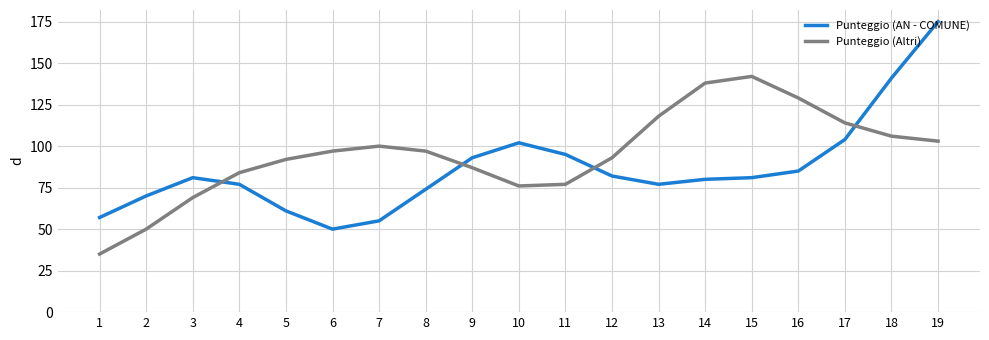

Where do Punteggio (AN - COMUNE) and Punteggio (Altri) first cross each other?

3 and 4